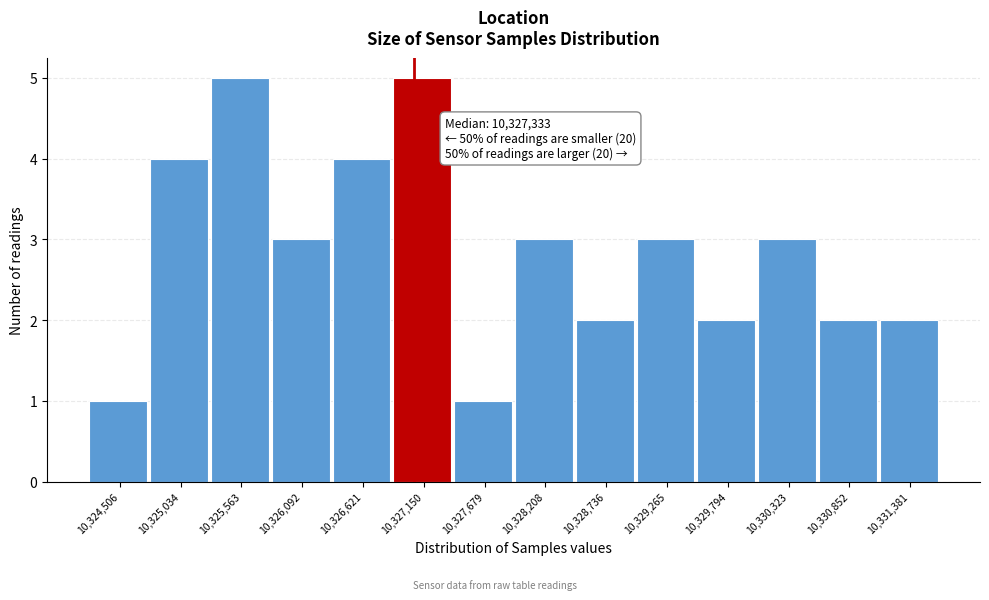

Reading left to right, transcribe all the data shown in this chart.

1	4	5	3	4	5	1	3	2	3	2	3	2	2